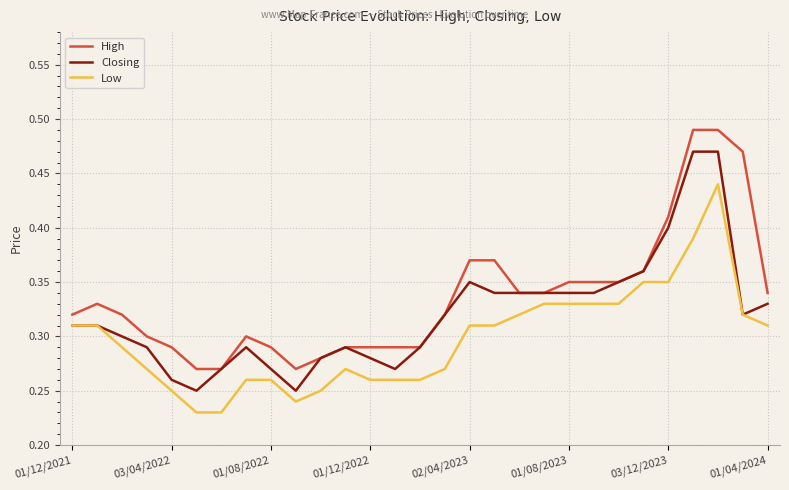

Which series has the largest total across all categories?

High